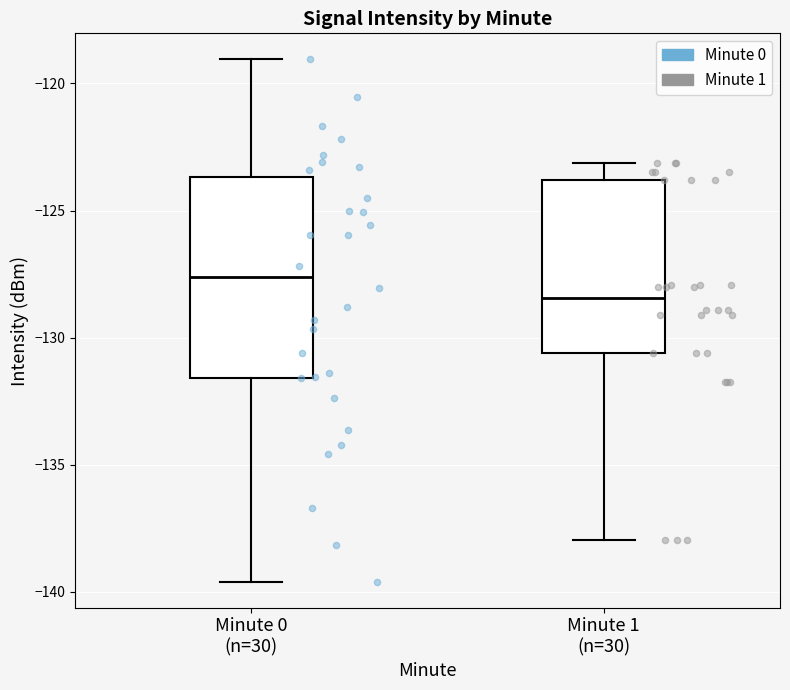

Reading left to right, transcribe this box plot: for each box, give where its median line is, the range the box spans, and where its two whiskers end, as read against the y-axis. The values are not printed on the chart, so give them approximately, as read against the axis.

Minute 0 (n=30): median -127.5, box -131.5 to -123.5, whiskers -139.5 to -119.0
Minute 1 (n=30): median -128.5, box -130.5 to -124.0, whiskers -138.0 to -123.0